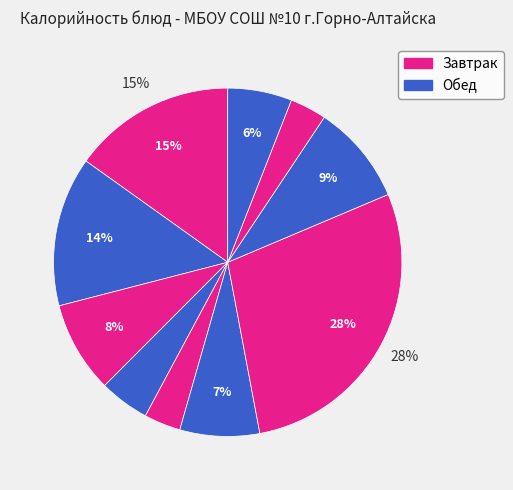

How many segments does this pie chart have?

10